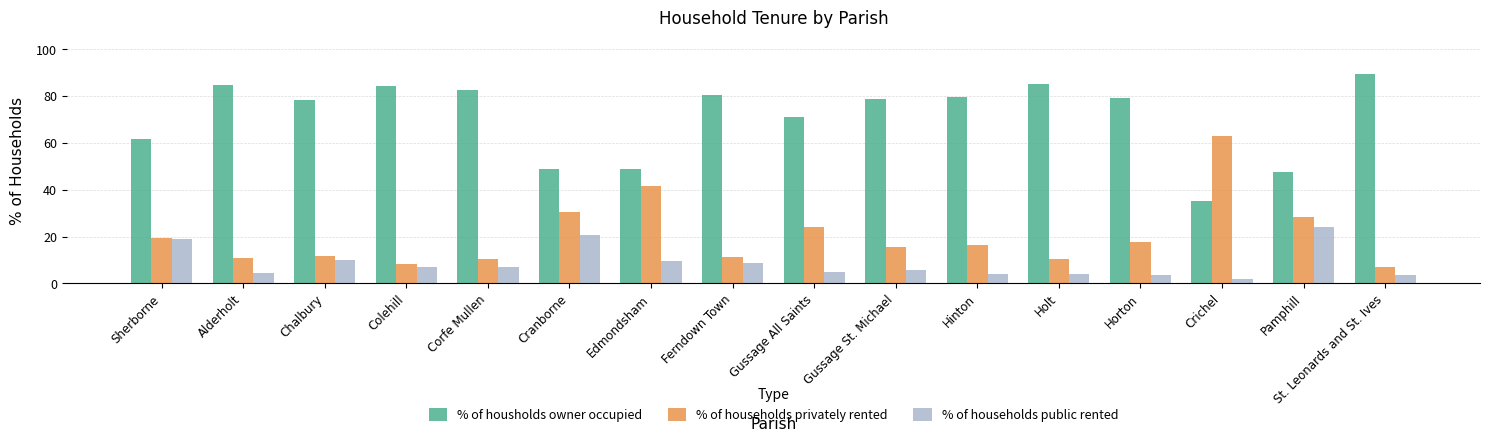

Rank the series by their maximum value, from highest to lowest.

% of housholds owner occupied, % of households privately rented, % of households public rented